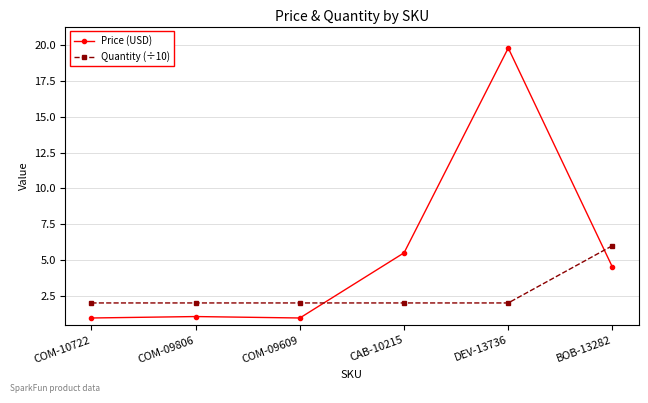

Rank the series by their maximum value, from highest to lowest.

Price (USD), Quantity (÷10)